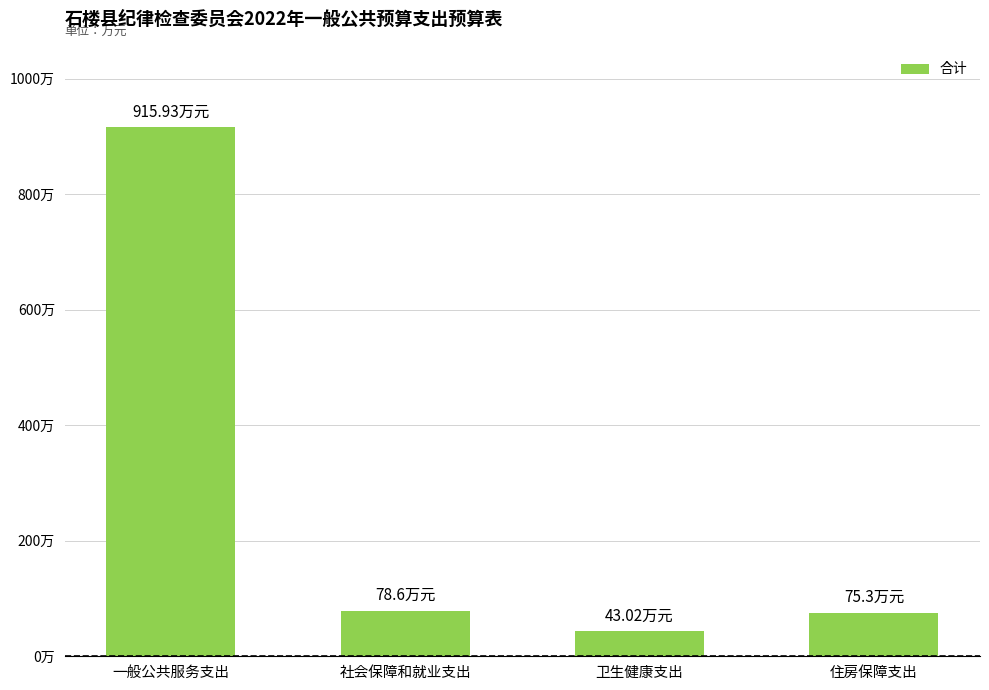

How many values are below 78?

2